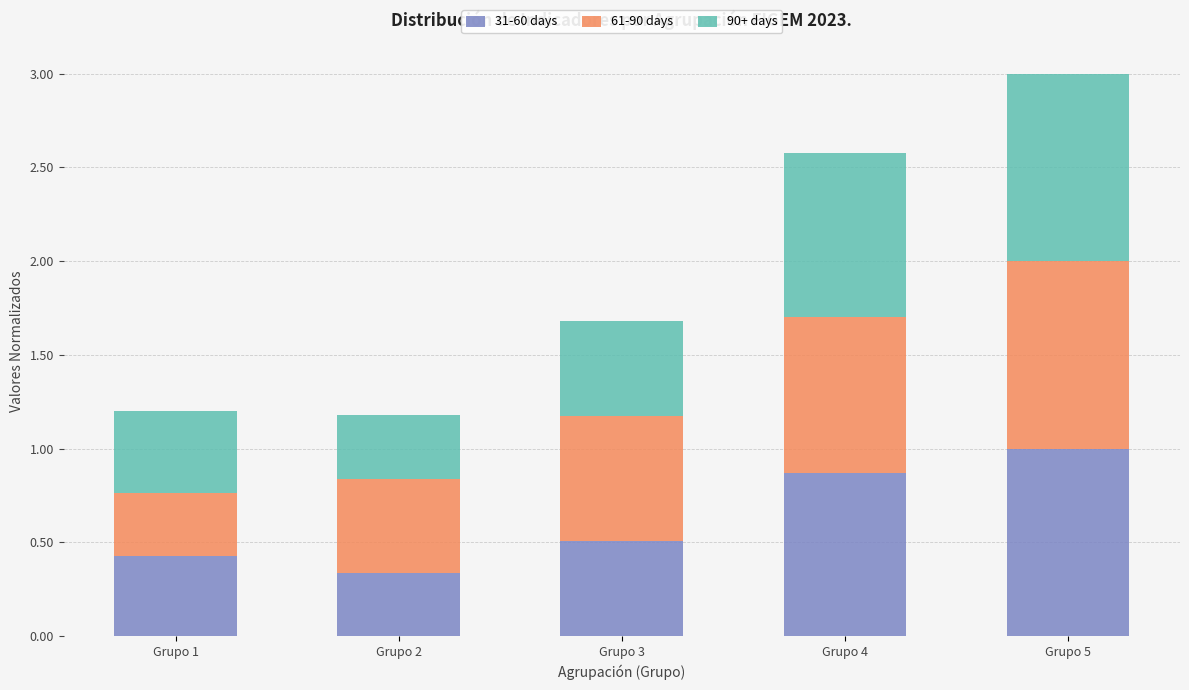

Which category has the highest value in the 31-60 days series?

Grupo 5